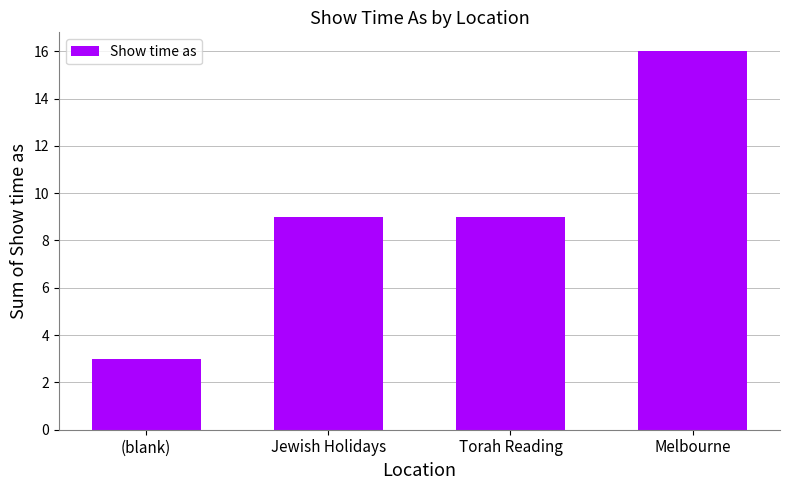

What is the average value?

9